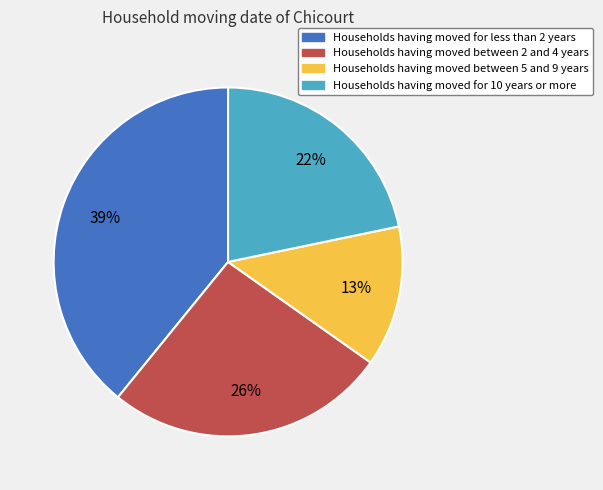

To the nearest percent, what is the difference between the largest and smallest slice percentages?

26%